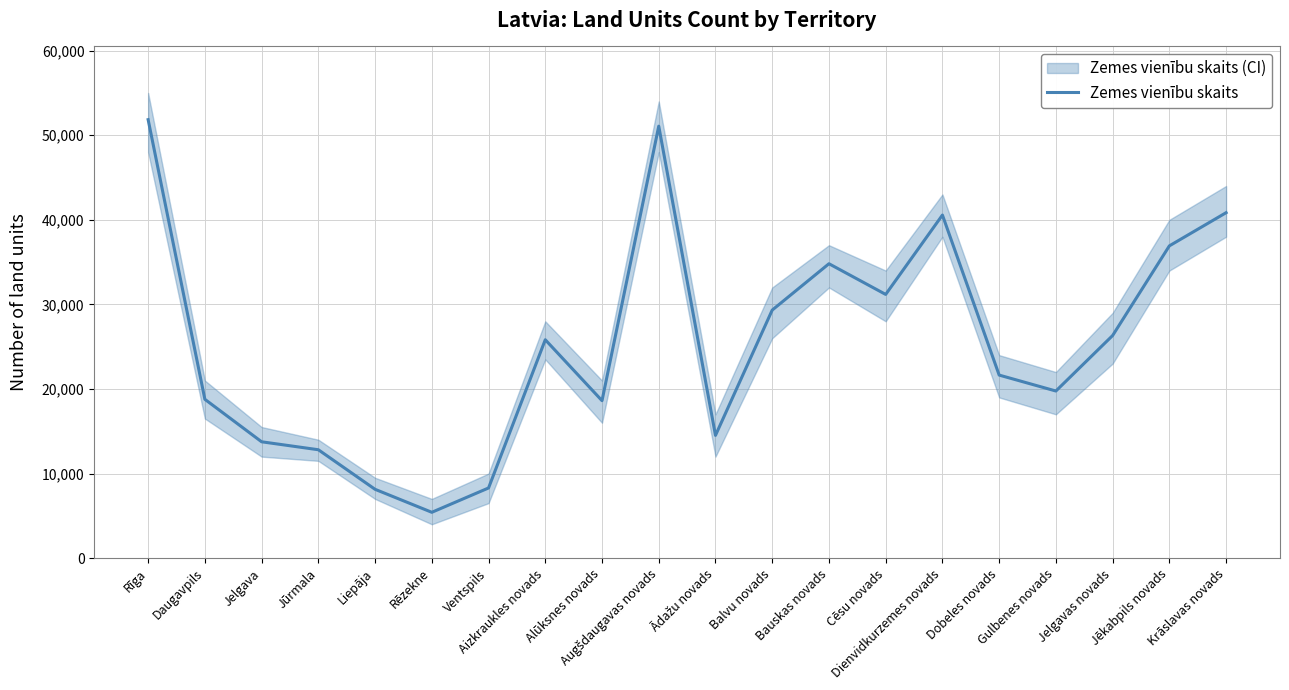

Reading left to right, transcribe all the data shown in this chart.

51844	18778	13755	12814	8135	5417	8293	25820	18616	51074	14511	29328	34808	31179	40565	21641	19758	26320	36921	40844